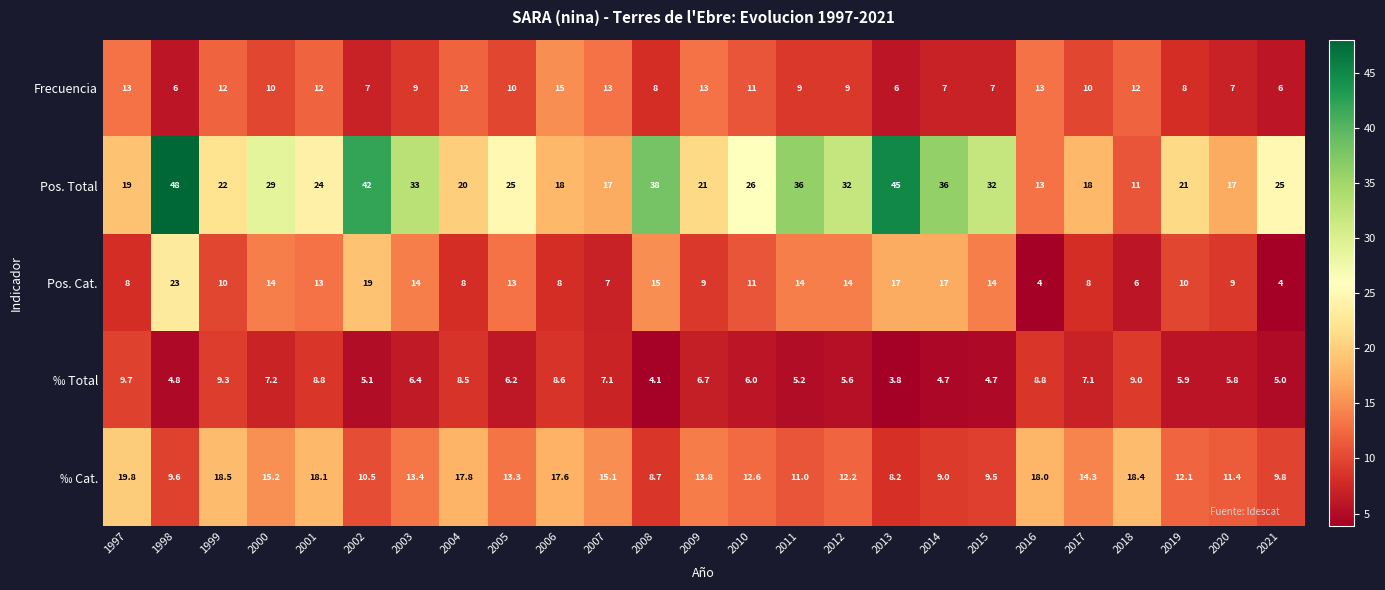

At which label is Pos. Total closest to 29?

2000